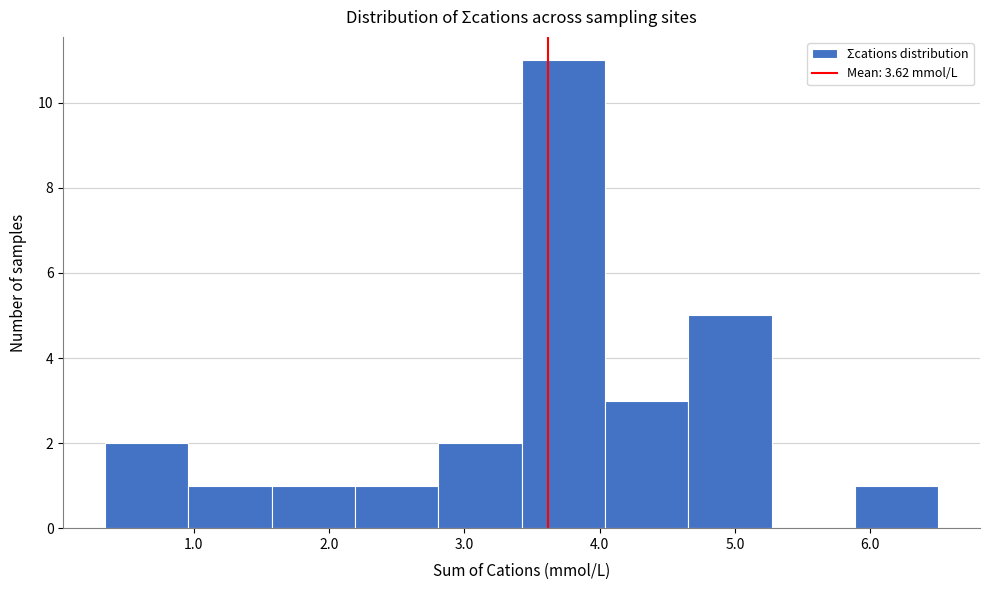

Reading left to right, transcribe this chart: for each bar, give the range it covers on the x-axis and its height. Neither the bar edges nor the heights are printed on the chart, so give them approximately, as read against the axes.

0.3 to 1.0: 2
1.0 to 1.6: 1
1.6 to 2.2: 1
2.2 to 2.8: 1
2.8 to 3.4: 2
3.4 to 4.0: 11
4.0 to 4.7: 3
4.7 to 5.3: 5
5.3 to 5.9: 0
5.9 to 6.5: 1